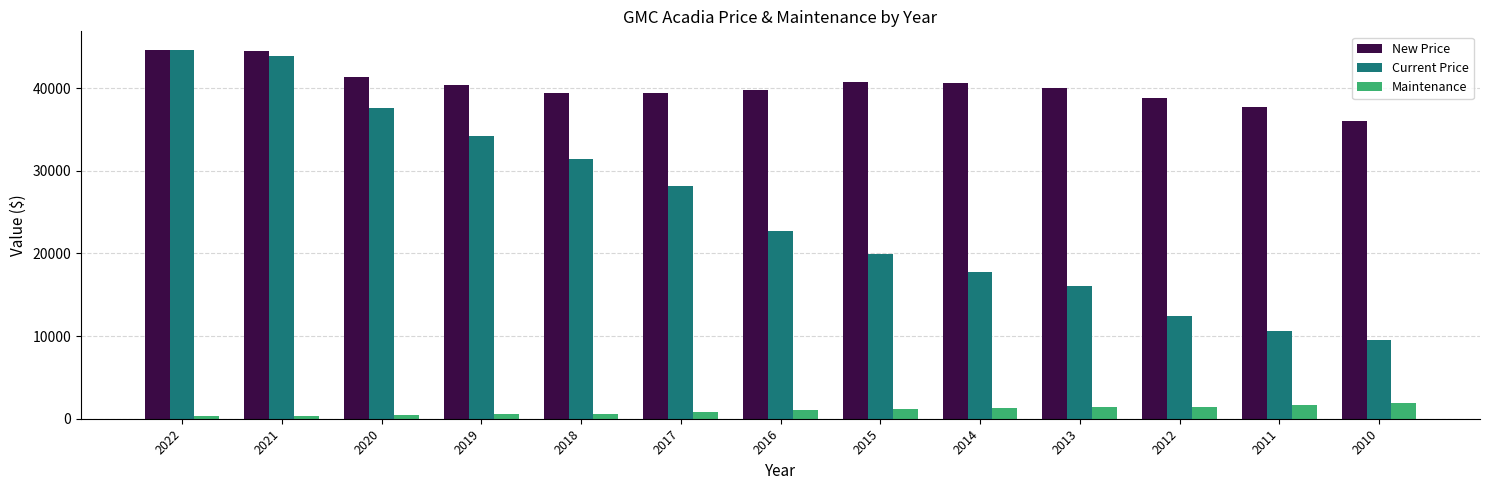

What is the smallest value displayed?

288